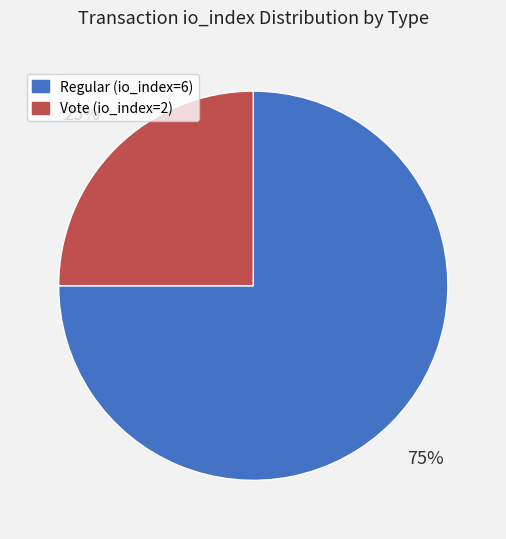

Count the number of slices in the pie.

2